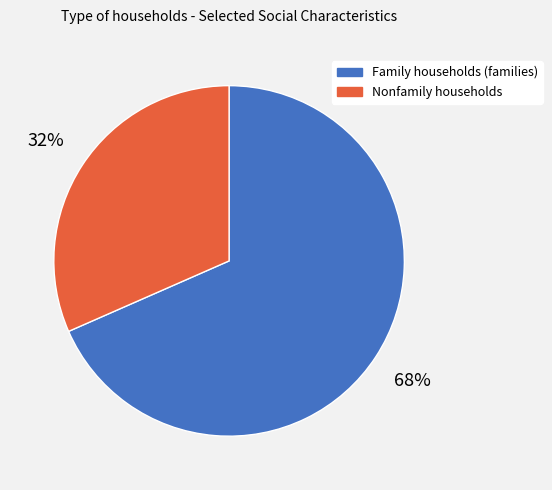

Does Nonfamily households account for over 50% of the chart?

No